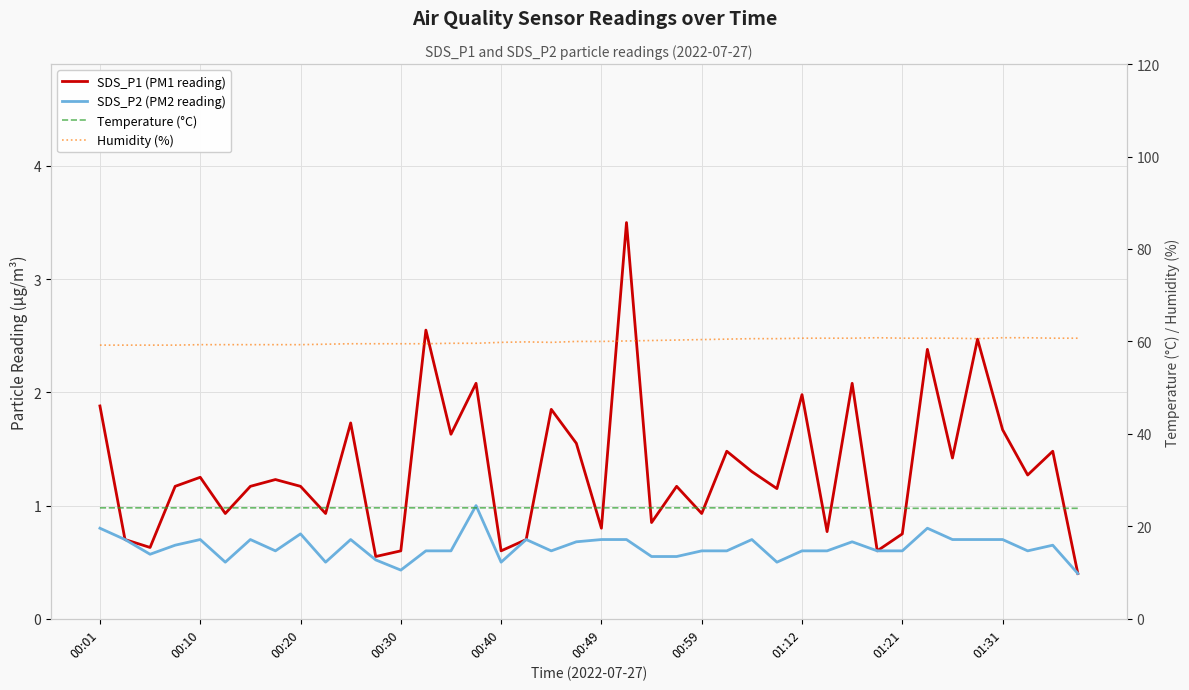

The value of Humidity (%) at 11 is 102.8. True or false?

False